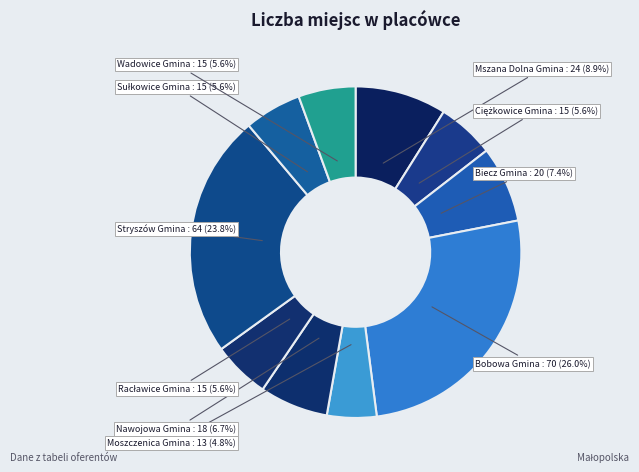

Which has a higher value, Moszczenica Gmina or Biecz Gmina?

Biecz Gmina